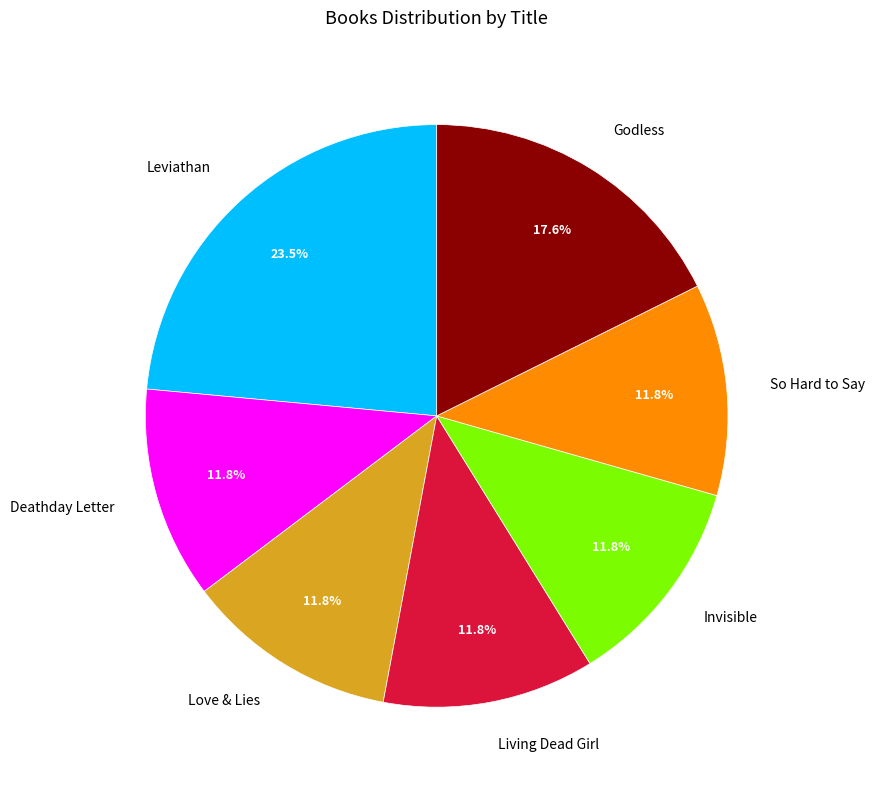

To the nearest percent, what is the difference between the largest and smallest slice percentages?

12%